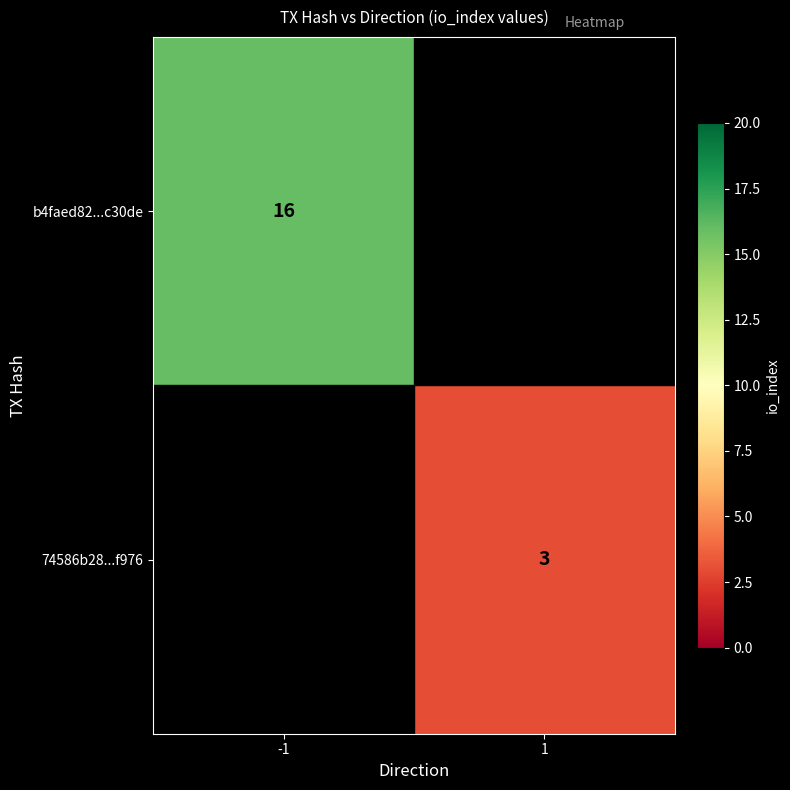

True or false: 74586b28...f976 has a value of 3 at 1.

True